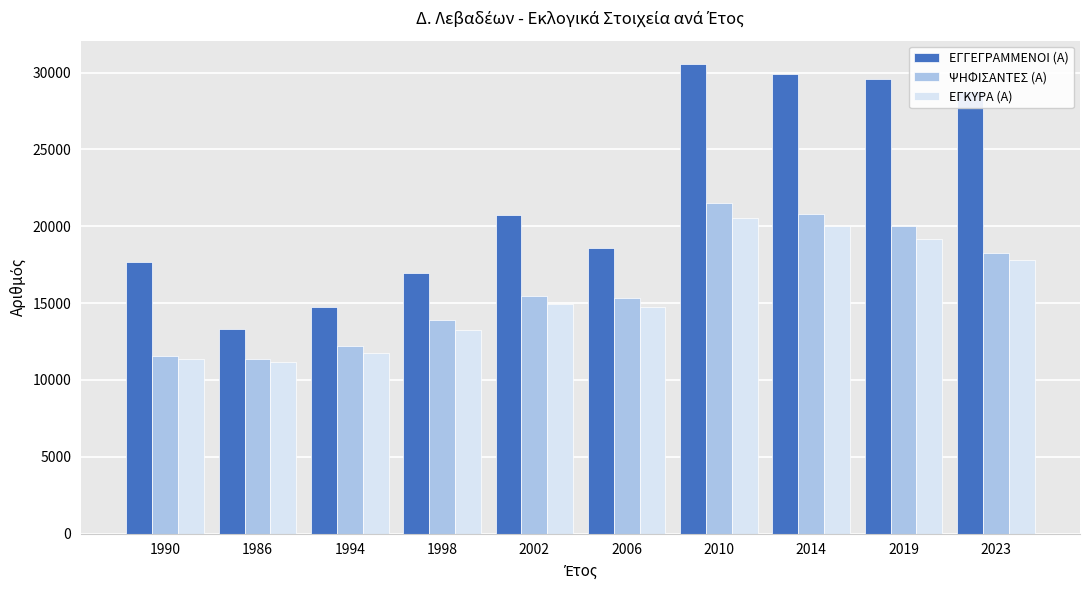

At which category does the chart reach its peak across all series?

2010